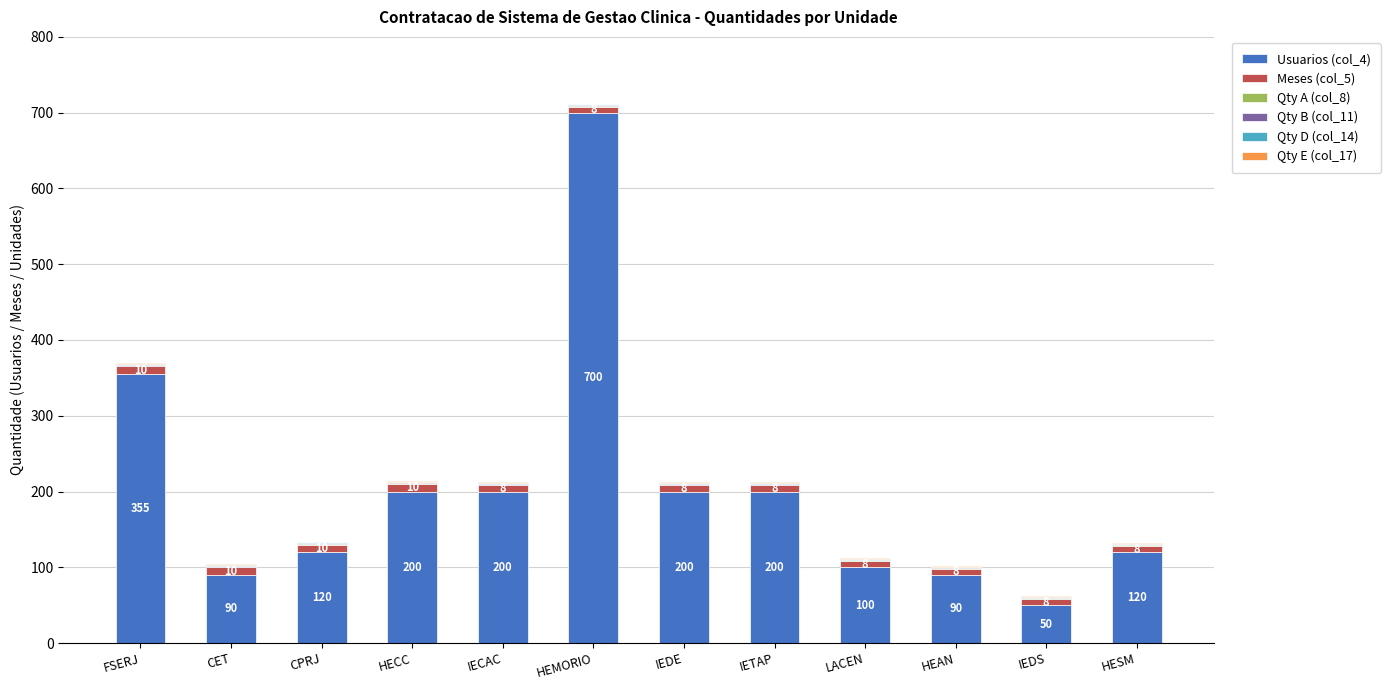

Which category has the highest value in the Usuarios (col_4) series?

HEMORIO